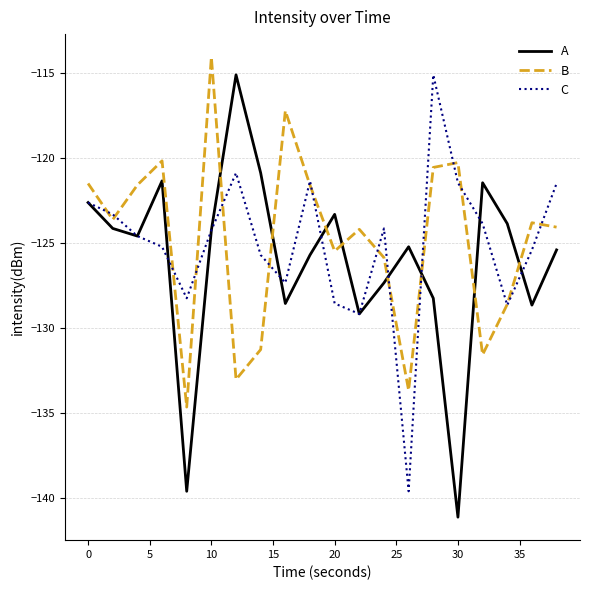

Is this an area chart (filled region under the line)?

No